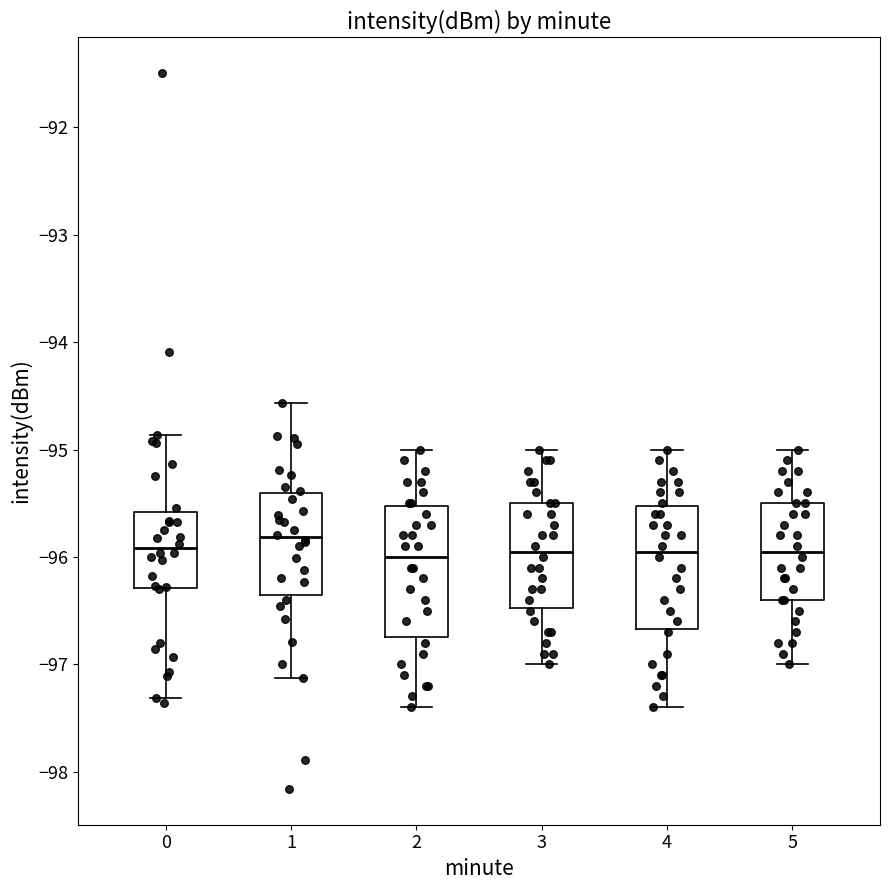

Which box's median line is the highest?

1